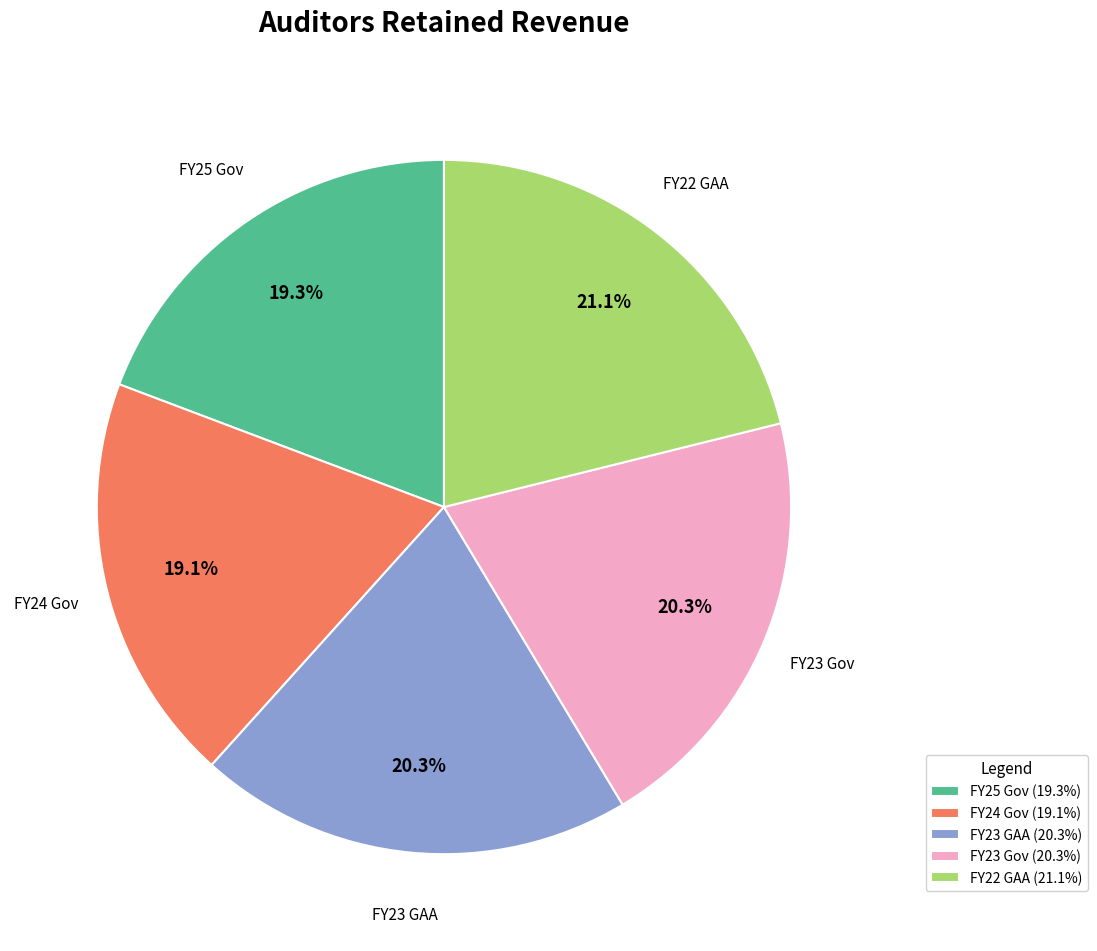

To the nearest percent, what is the combined percentage of FY25 Gov and FY24 Gov?

38%